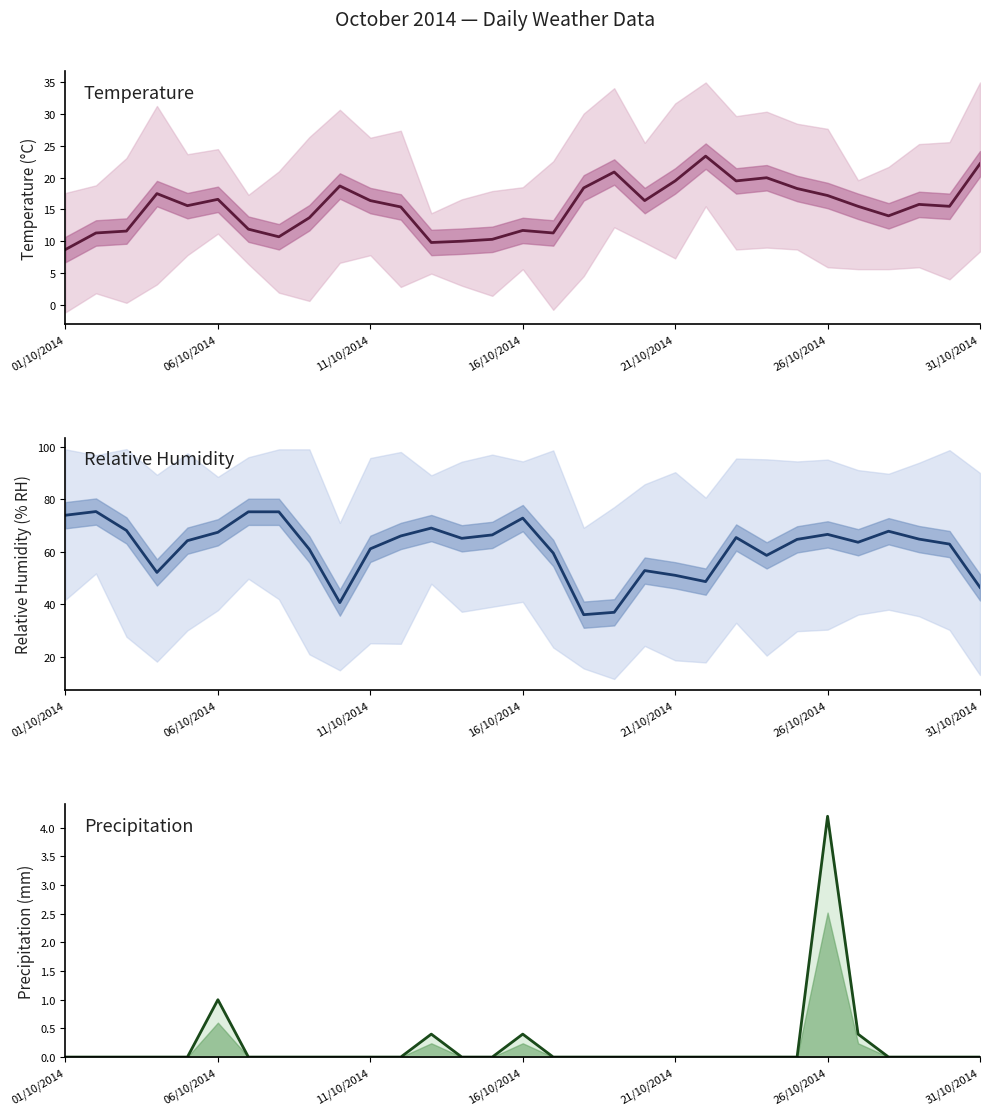

What is the difference between the maximum and minimum values in the Precipitation (SUM mm) series?

4.2